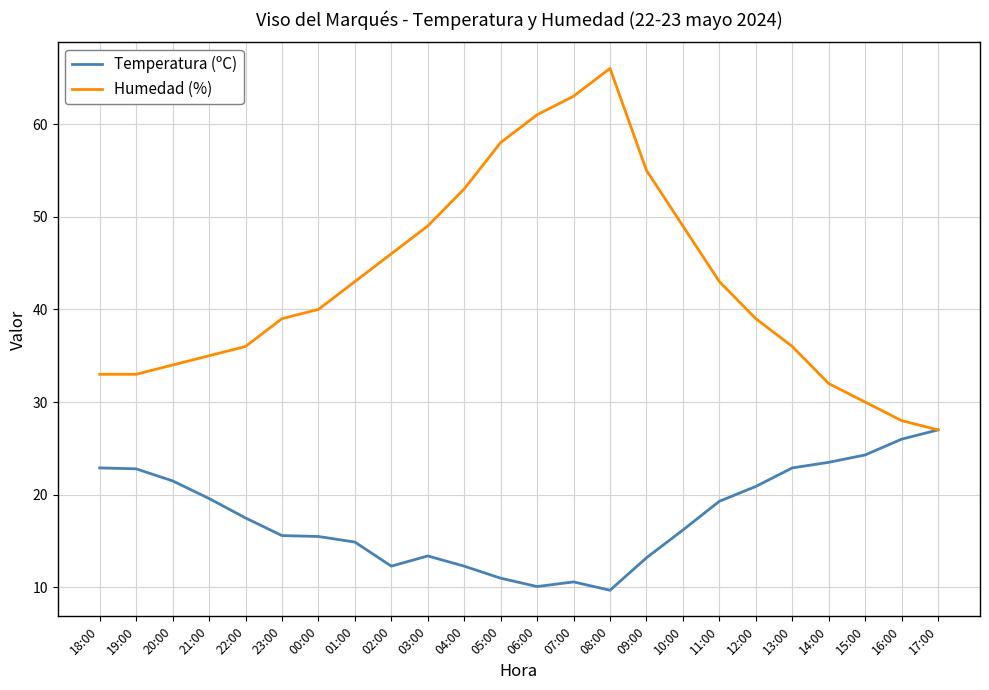

What is the approximate value of Temperatura (ºC) at 19:00?

22.8